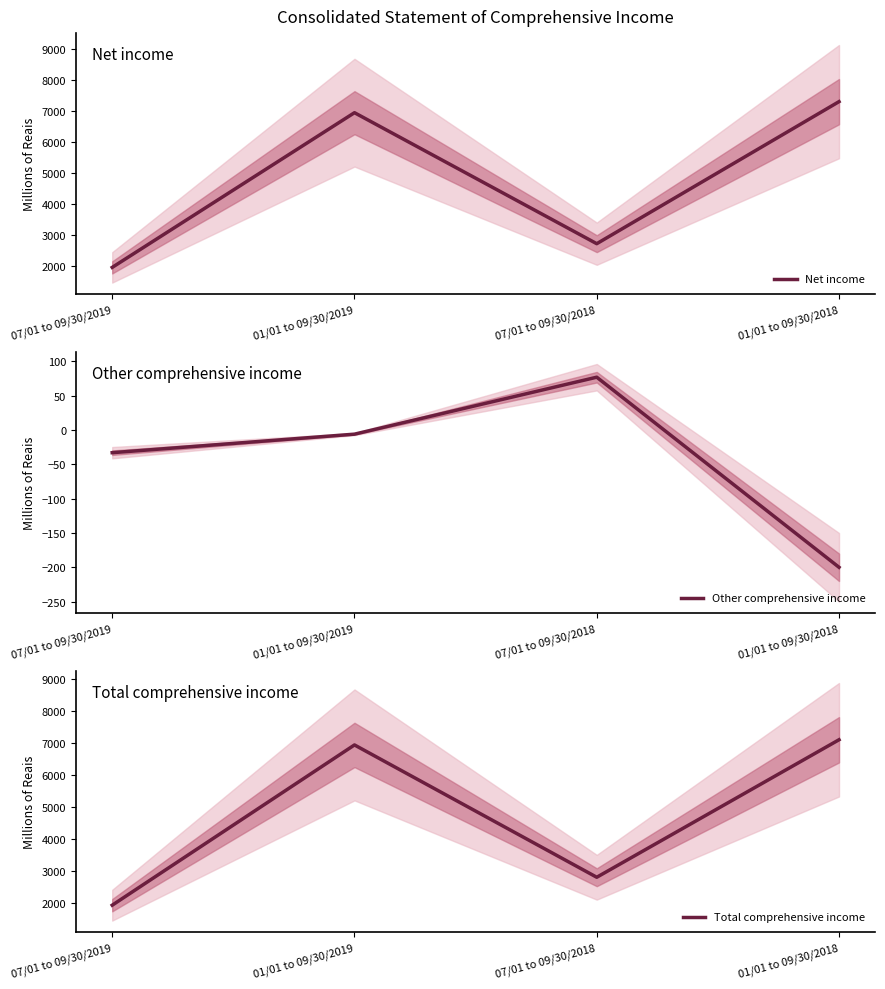

How many lines are shown in the chart?

3